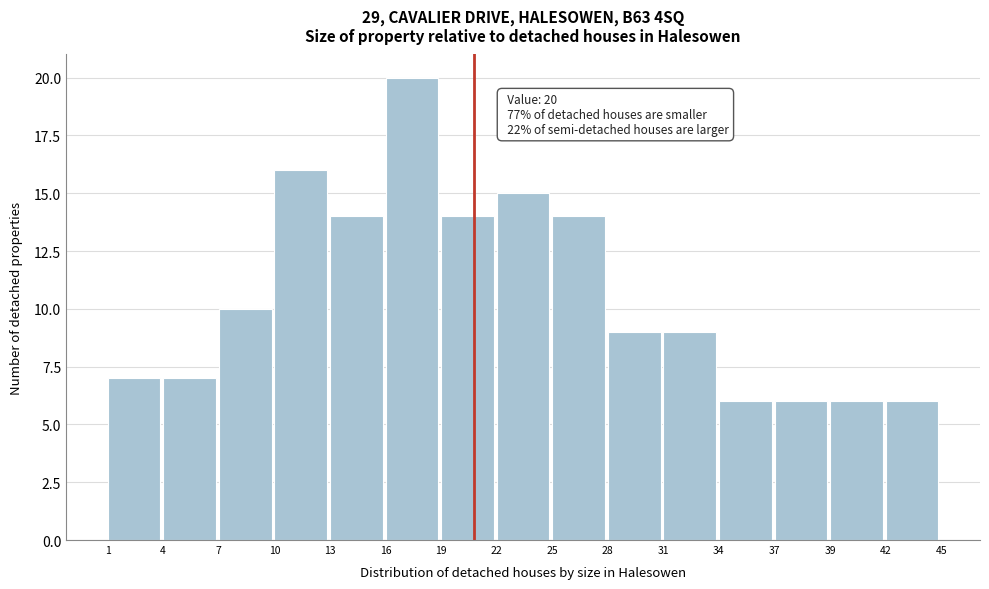

Reading left to right, transcribe all the data shown in this chart.

7	7	10	16	14	20	14	15	14	9	9	6	6	6	6